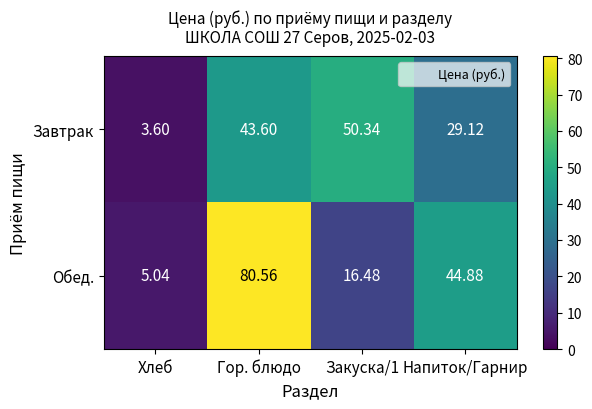

Where does the Завтрак series first go above 43?

Гор. блюдо